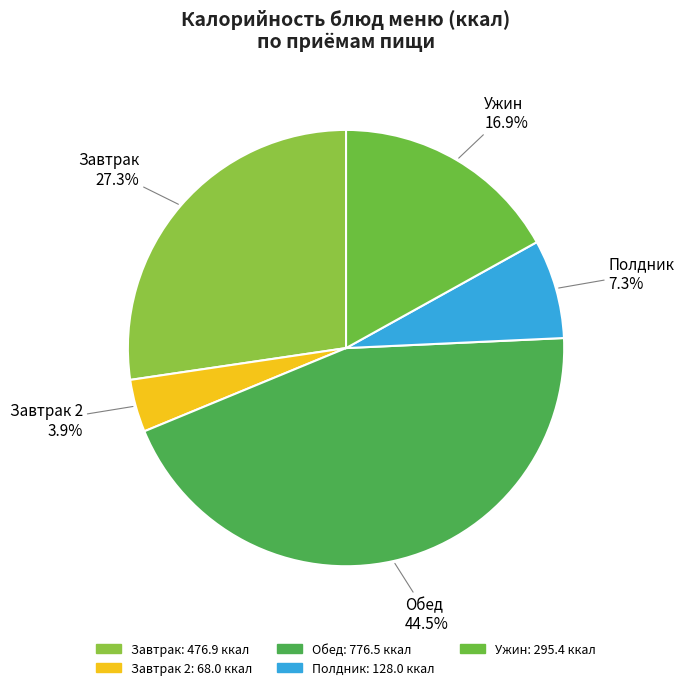

How many slices are in this pie chart?

5